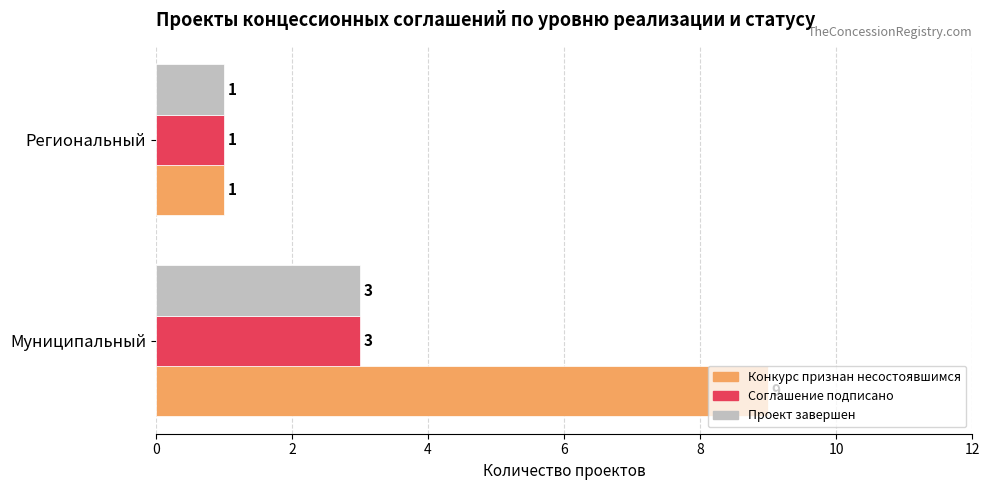

Which category has the highest value across all series?

Муниципальный